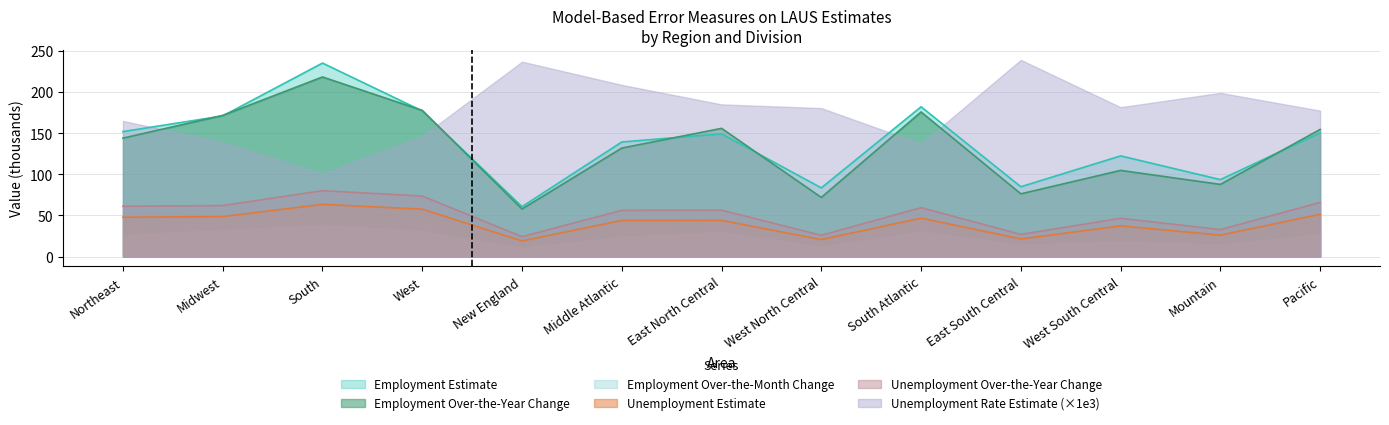

At which category does Employment Estimate reach its first local valley?

New England